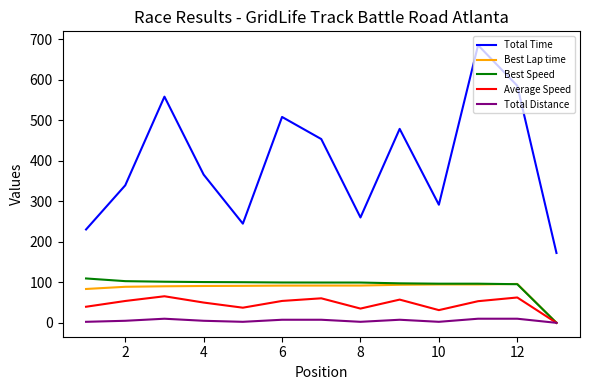

How many series are shown in this chart?

5